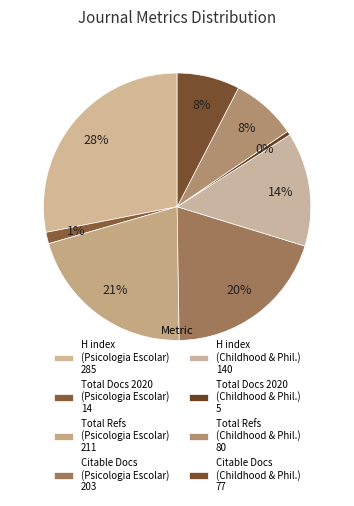

To the nearest percent, what is the average slice percentage?

12%